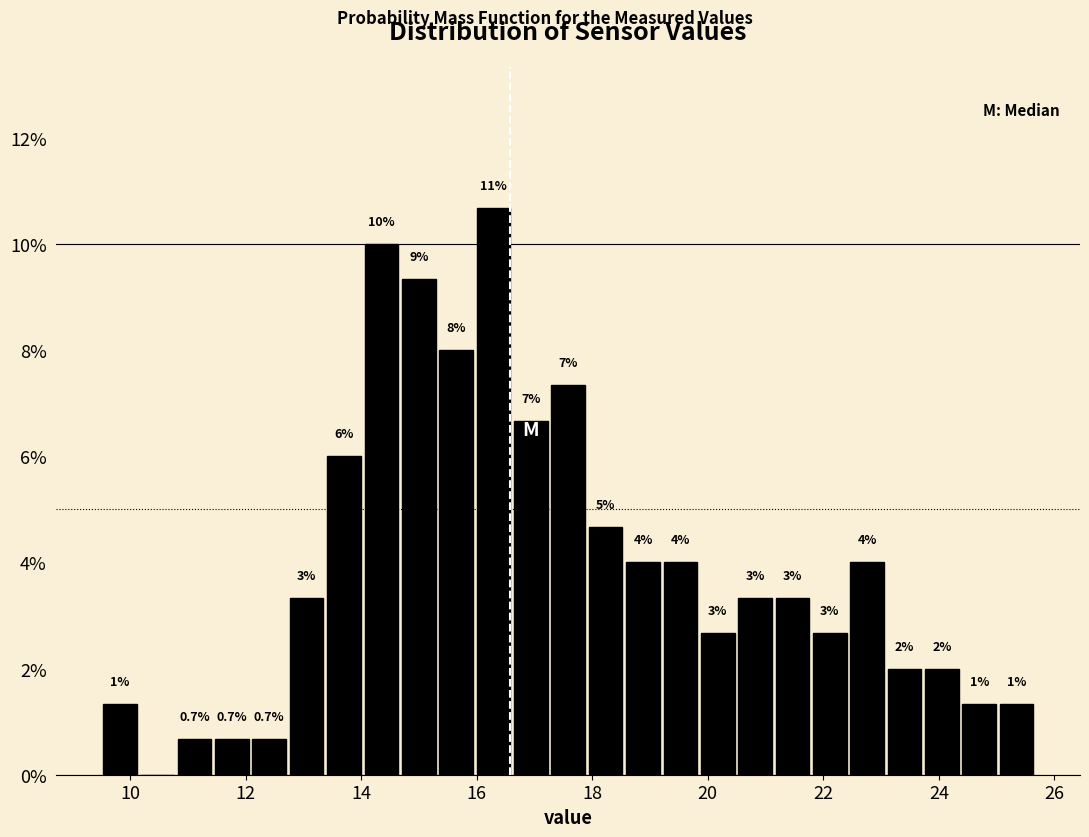

Read against the x-axis, roughly where is the centre of the tallest bar?

16.2